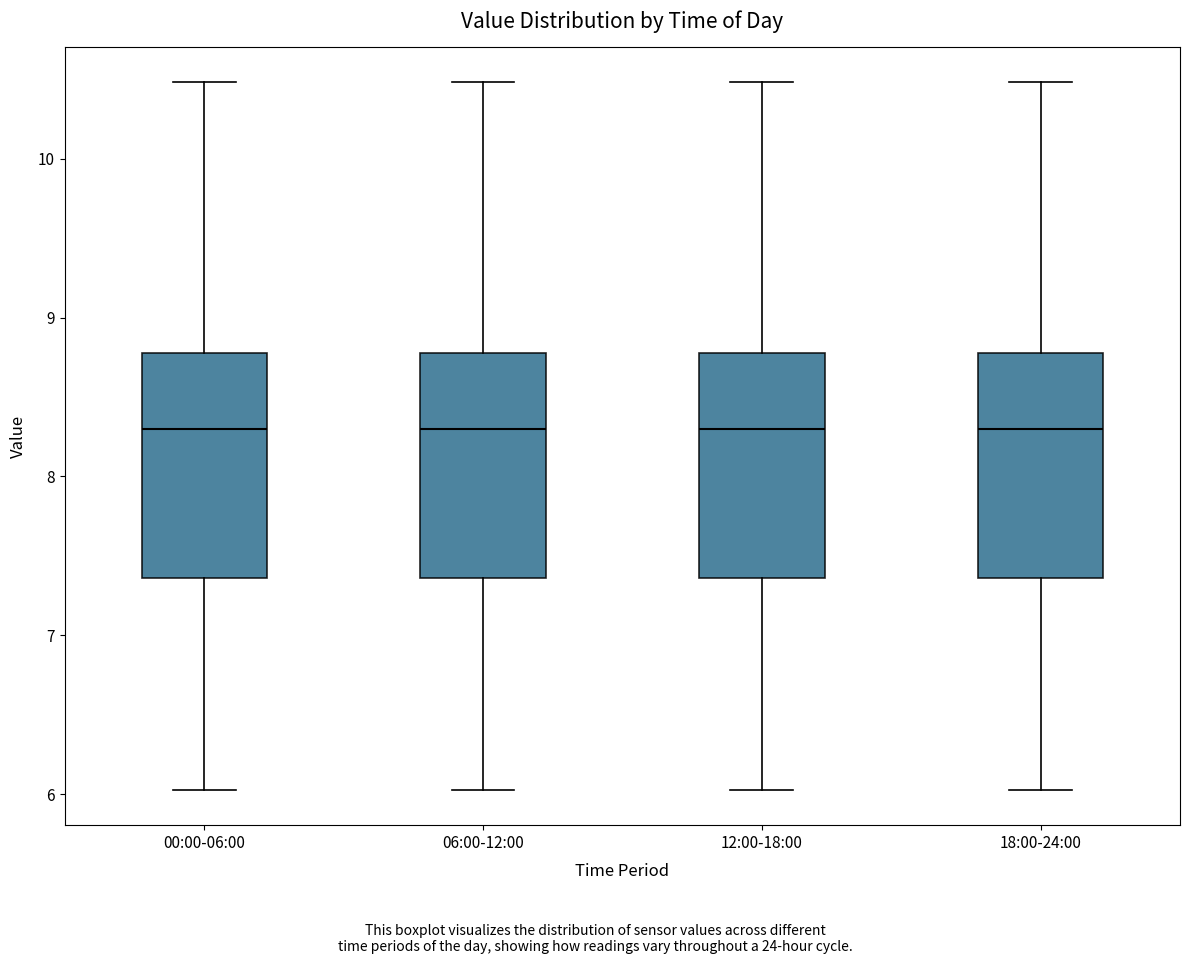

Where does the median line of the box for 12:00-18:00 sit on the y-axis? The values are not printed on the chart, so give them approximately, as read against the axis.

8.3